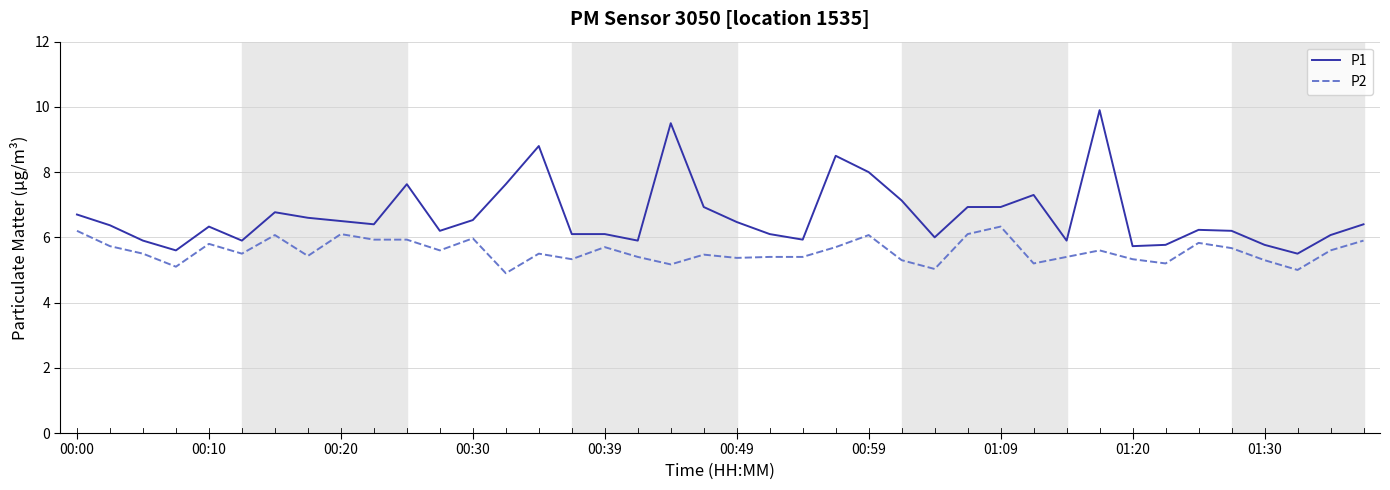

Which series has the largest range (max minus min)?

P1